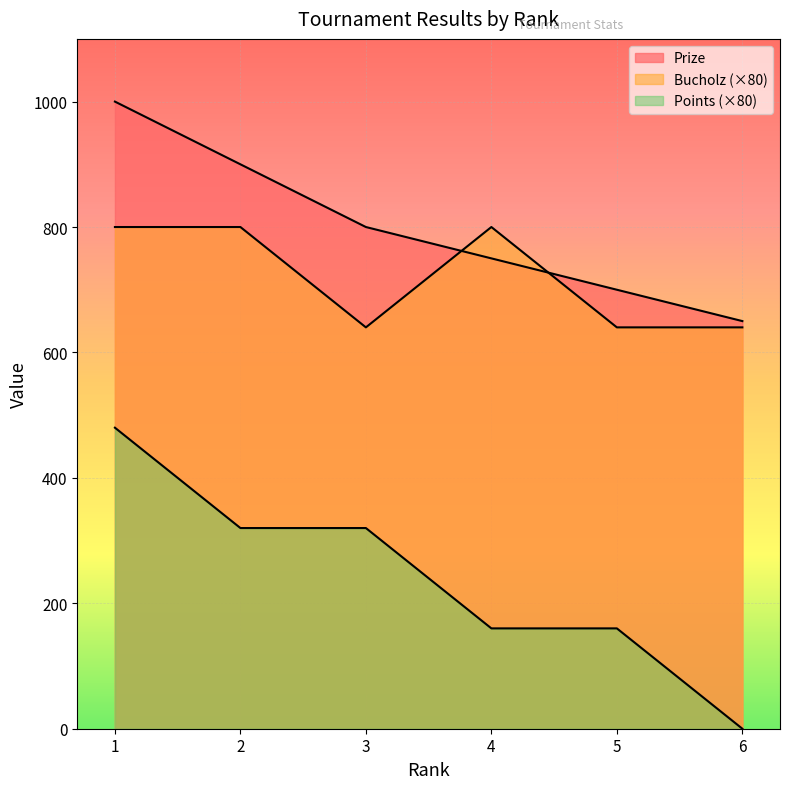

Reading left to right, extract all data points from this chart.

Prize: 1000	900	800	750	700	650
Points: 480	320	320	160	160	0
Bucholz: 800	800	640	800	640	640